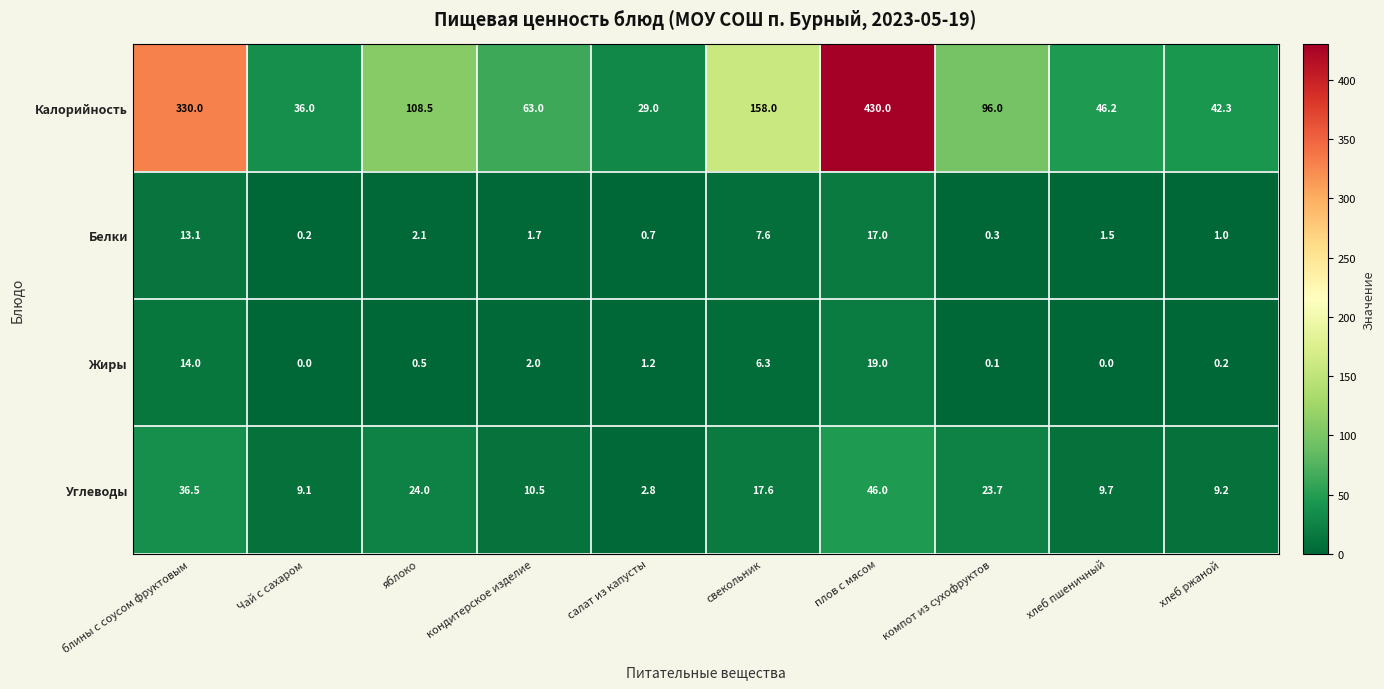

What is the difference between the second highest and minimum values in the Белки series?

12.9